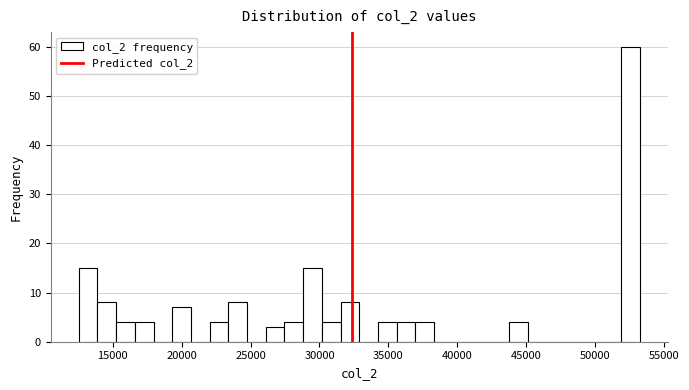

Around what value on the x-axis is the tallest bar? Give the approximate position of its centre, as read against the axis.

52500